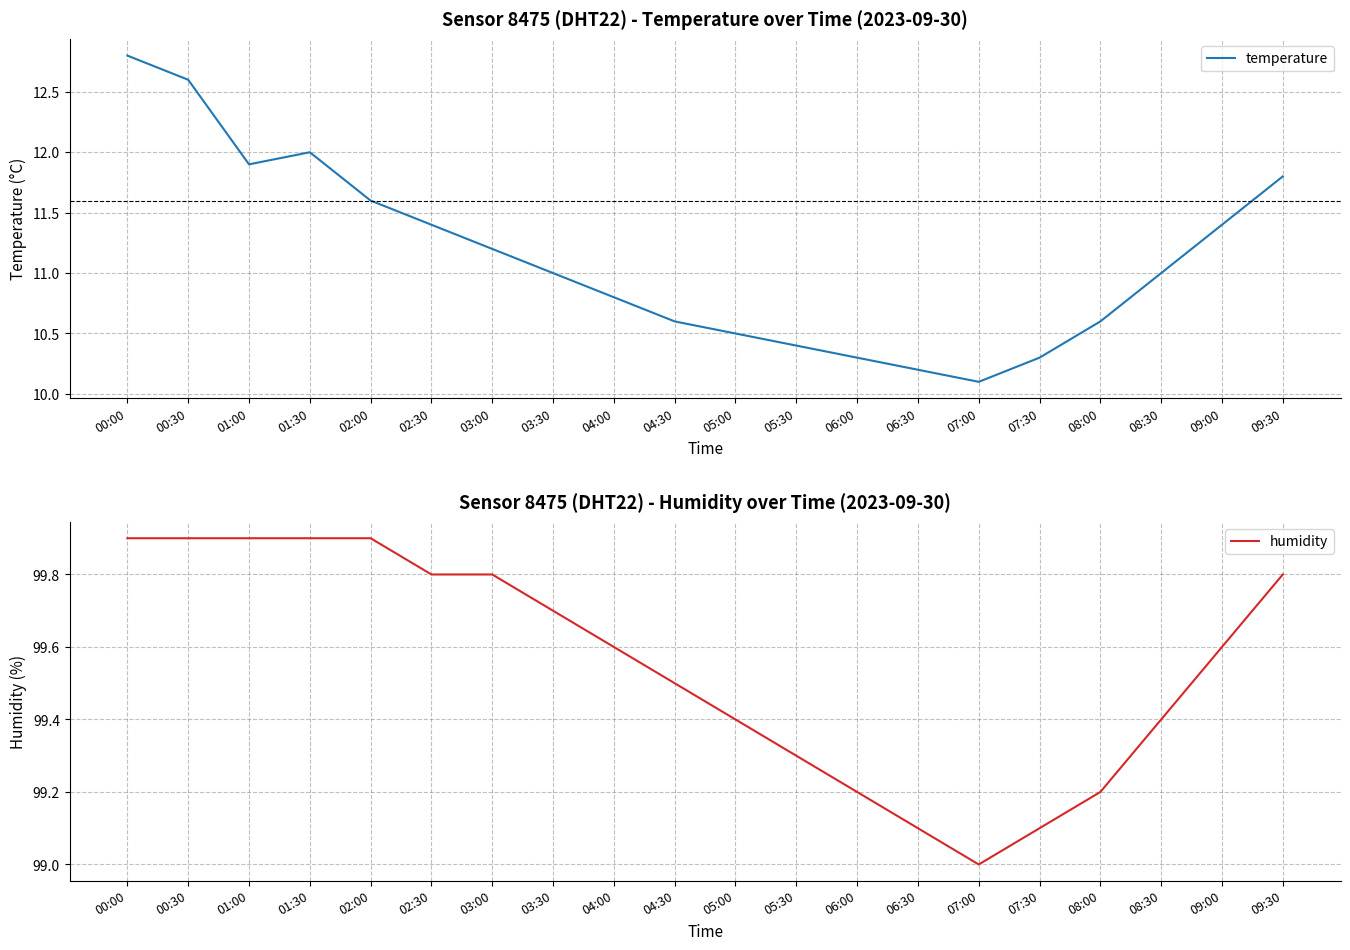

Is it true that humidity equals 99.3 at 05:30?

True